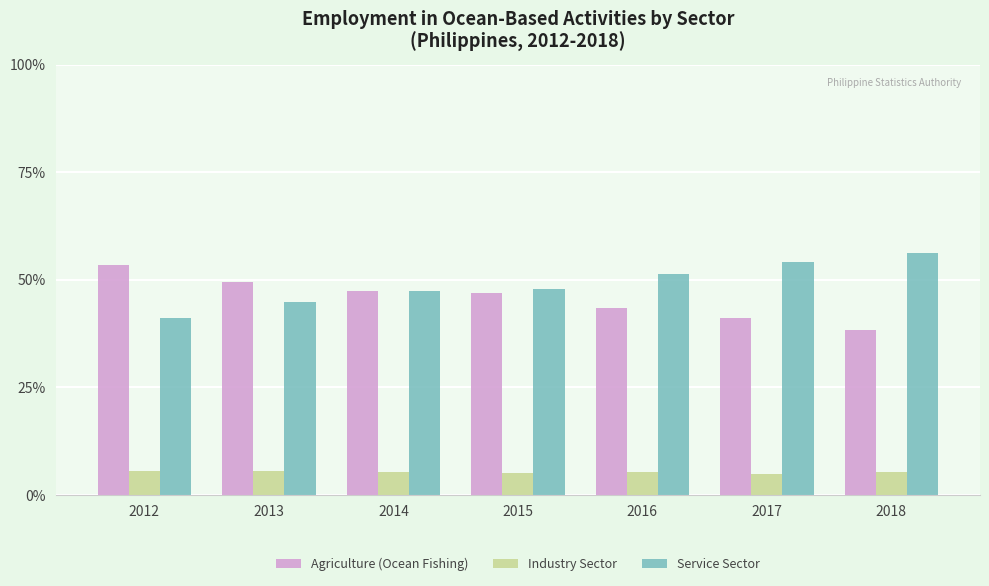

What is the greatest value displayed?

56.3